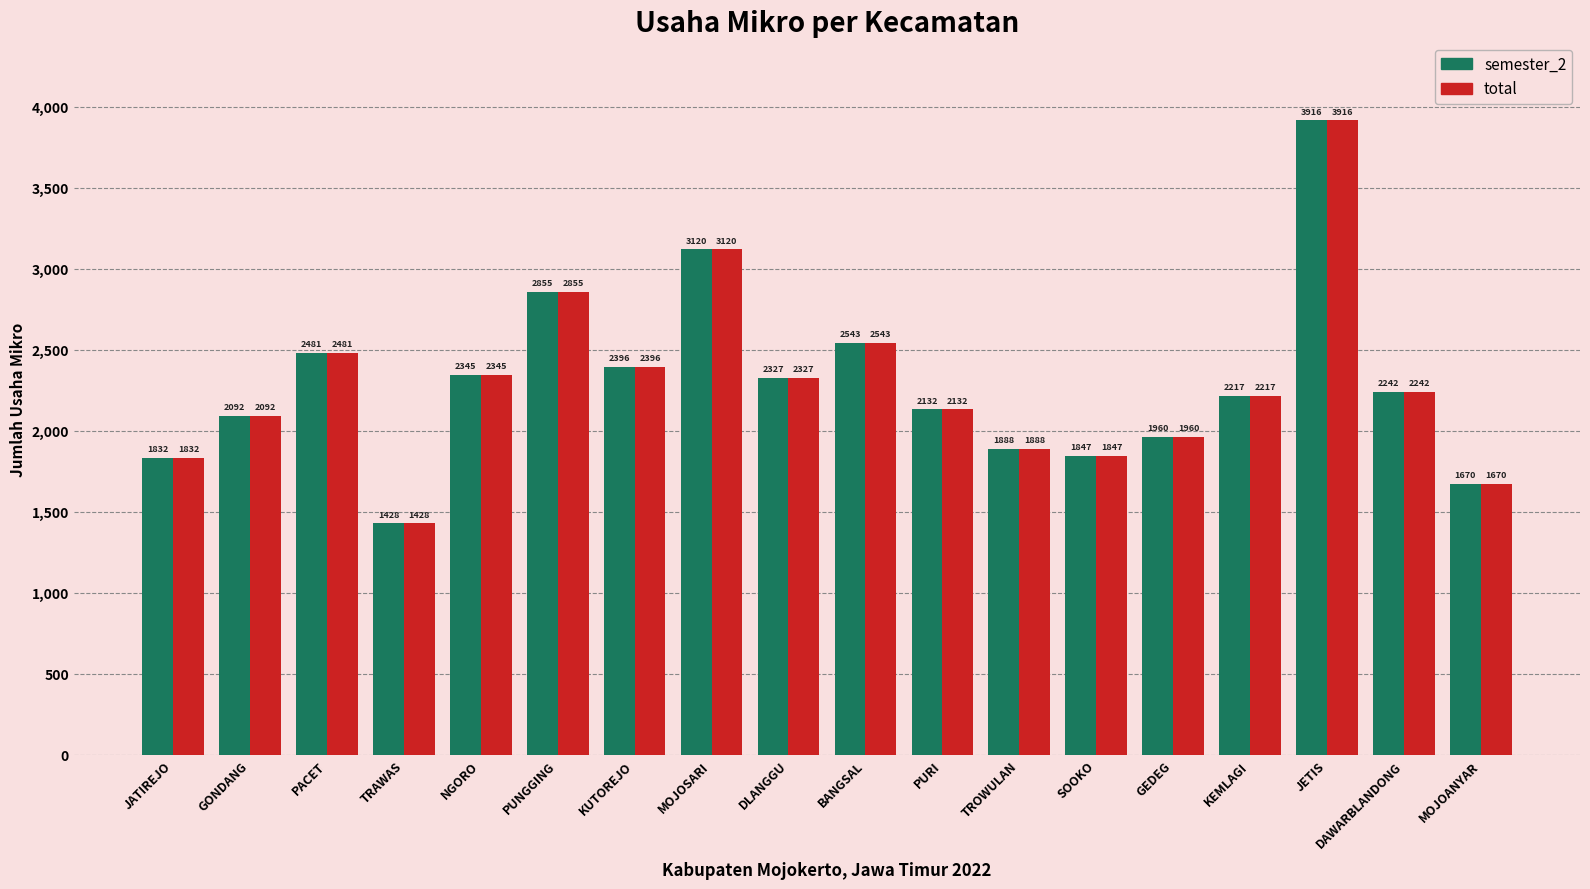

What is the sum of all semester_2 values?

41291